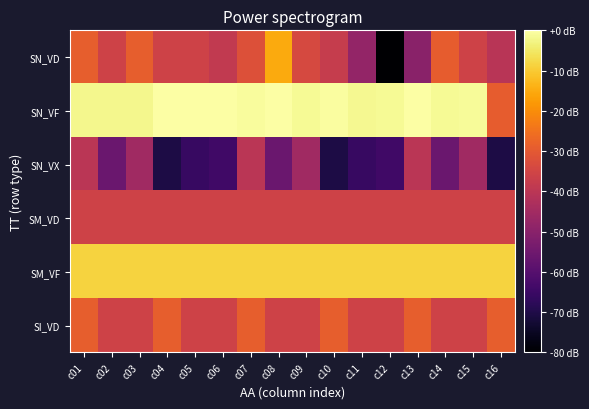

Reading left to right, extract all data points from this chart.

SN_VD: c01=-28.9	c02=-35.7	c03=-28.9	c04=-35.7	c05=-35.7	c06=-38.4	c07=-32.1	c08=-15.2	c09=-34.0	c10=-37.6	c11=-48.1	c12=-80.0	c13=-49.8	c14=-29.2	c15=-35.7	c16=-40.6
SN_VF: c01=-2.1	c02=-2.1	c03=-2.1	c04=-0.3	c05=0.0	c06=-0.3	c07=-0.7	c08=0.0	c09=-1.6	c10=-0.4	c11=-1.8	c12=-1.3	c13=-0.3	c14=-1.3	c15=-1.1	c16=-29.2
SN_VX: c01=-40.3	c02=-56.0	c03=-45.4	c04=-70.4	c05=-65.8	c06=-64.1	c07=-40.3	c08=-56.0	c09=-45.4	c10=-70.4	c11=-65.8	c12=-64.1	c13=-40.3	c14=-56.0	c15=-45.4	c16=-70.4
SM_VD: c01=-35.7	c02=-35.7	c03=-35.7	c04=-35.7	c05=-35.7	c06=-35.7	c07=-35.7	c08=-35.7	c09=-35.7	c10=-35.7	c11=-35.7	c12=-35.7	c13=-35.7	c14=-35.7	c15=-35.7	c16=-35.7
SM_VF: c01=-8.5	c02=-8.5	c03=-8.5	c04=-8.5	c05=-8.5	c06=-8.5	c07=-8.5	c08=-8.5	c09=-8.5	c10=-8.5	c11=-8.5	c12=-8.5	c13=-8.5	c14=-8.5	c15=-8.5	c16=-8.5
SI_VD: c01=-28.9	c02=-35.7	c03=-35.7	c04=-28.9	c05=-35.7	c06=-35.7	c07=-28.9	c08=-35.7	c09=-35.7	c10=-28.9	c11=-35.7	c12=-35.7	c13=-28.9	c14=-35.7	c15=-35.7	c16=-28.9